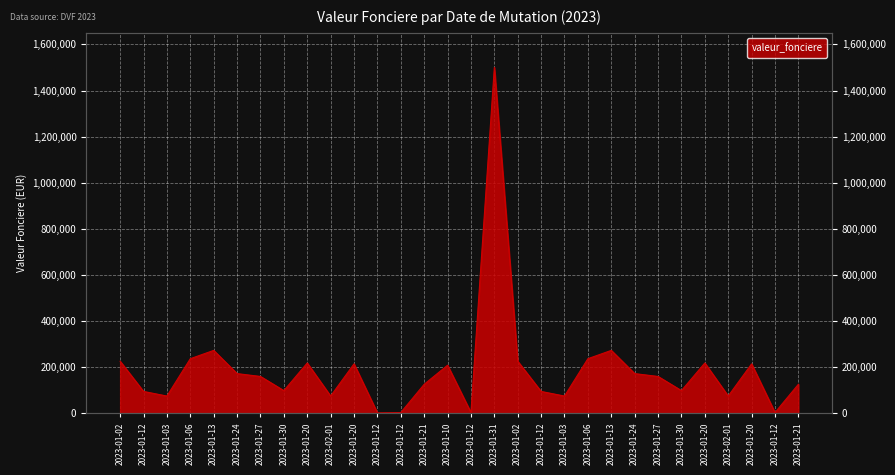

What is the label of the 26th point from the left?

2023-01-20